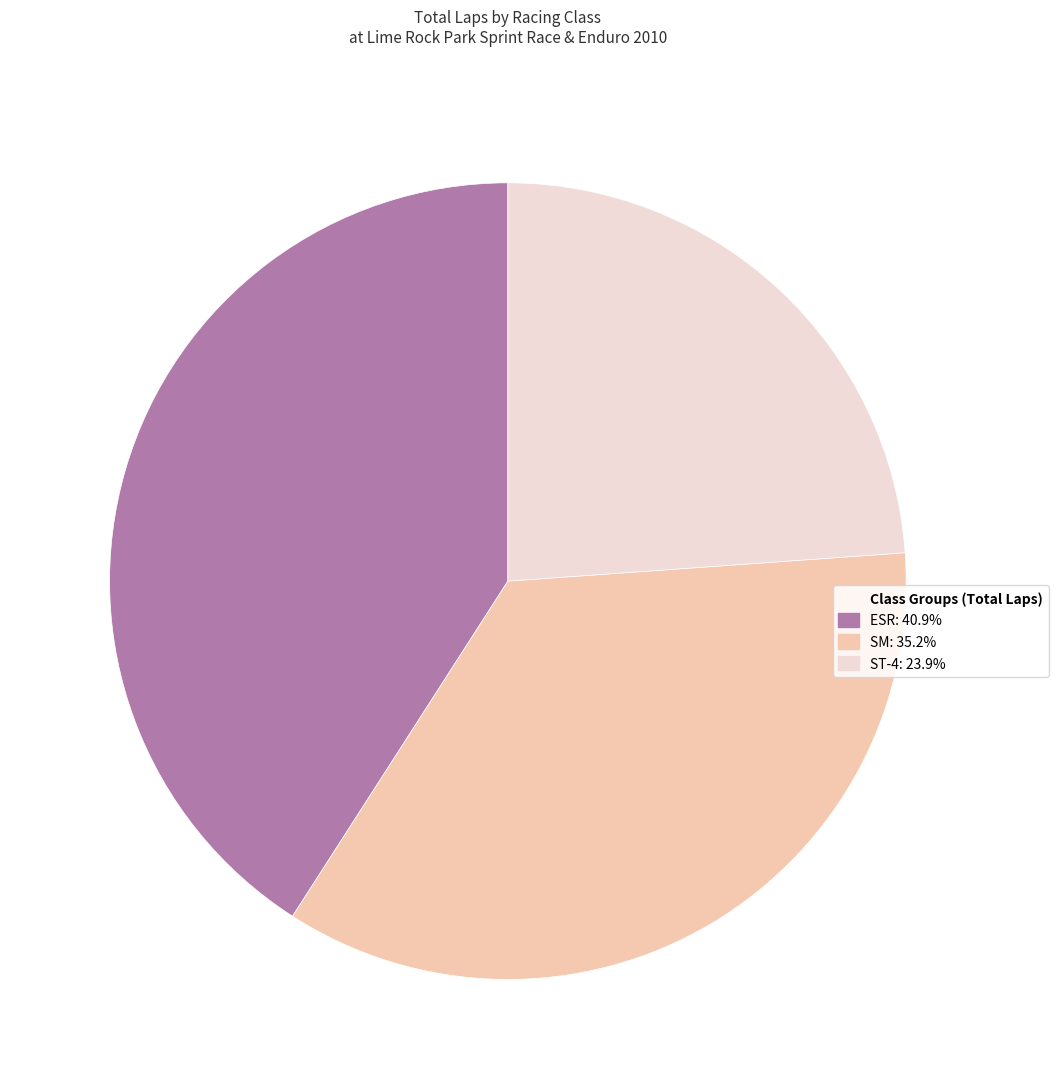

Is there any slice that represents more than half of the pie?

No